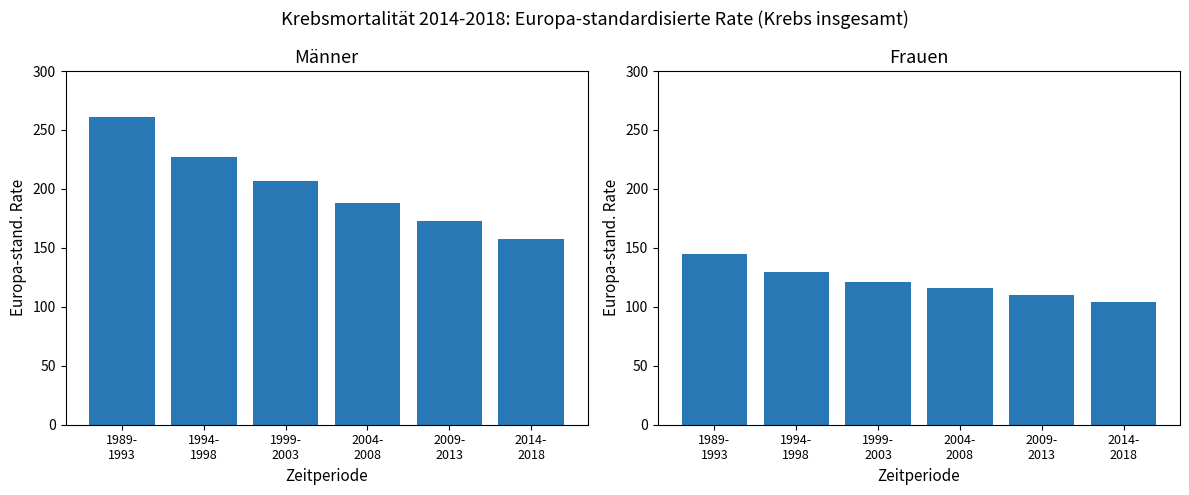

Which category has the lowest value across all series?

2014-
2018